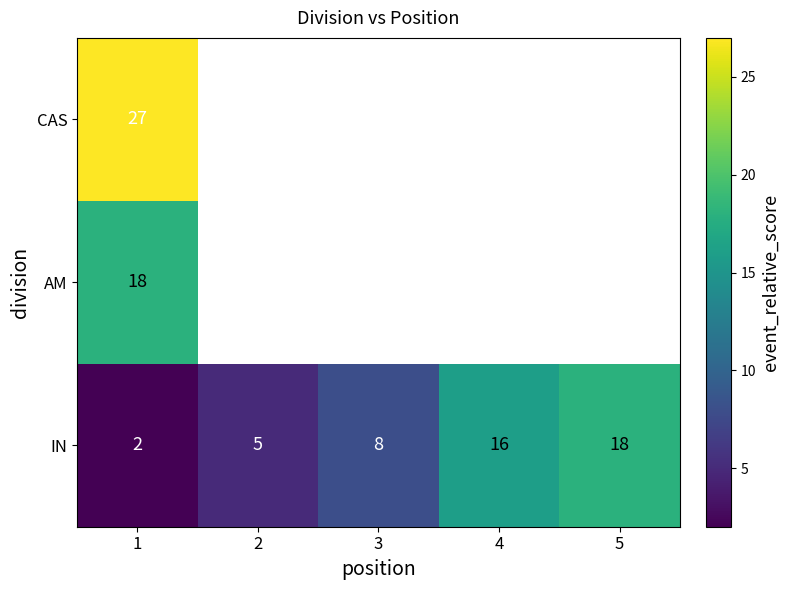

Count the number of data series in this chart.

3